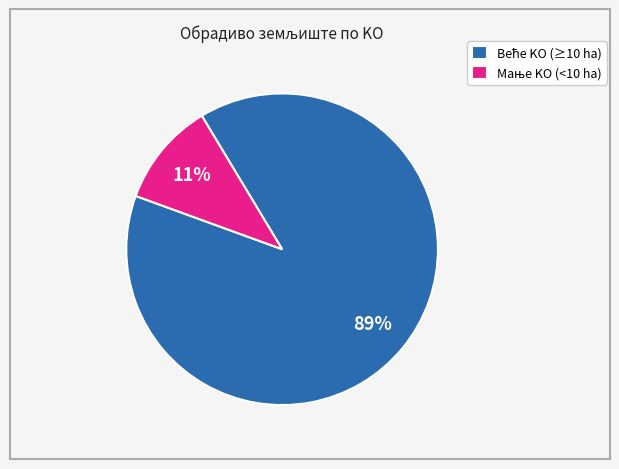

Is there any slice that represents more than half of the pie?

Yes